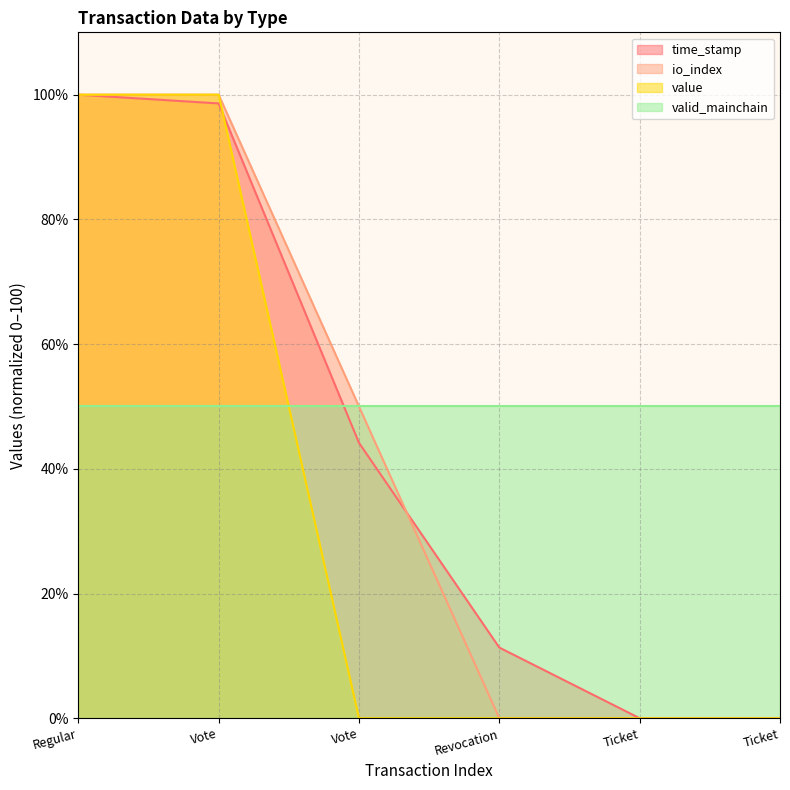

Is it true that value equals 0.0 at Ticket?

True